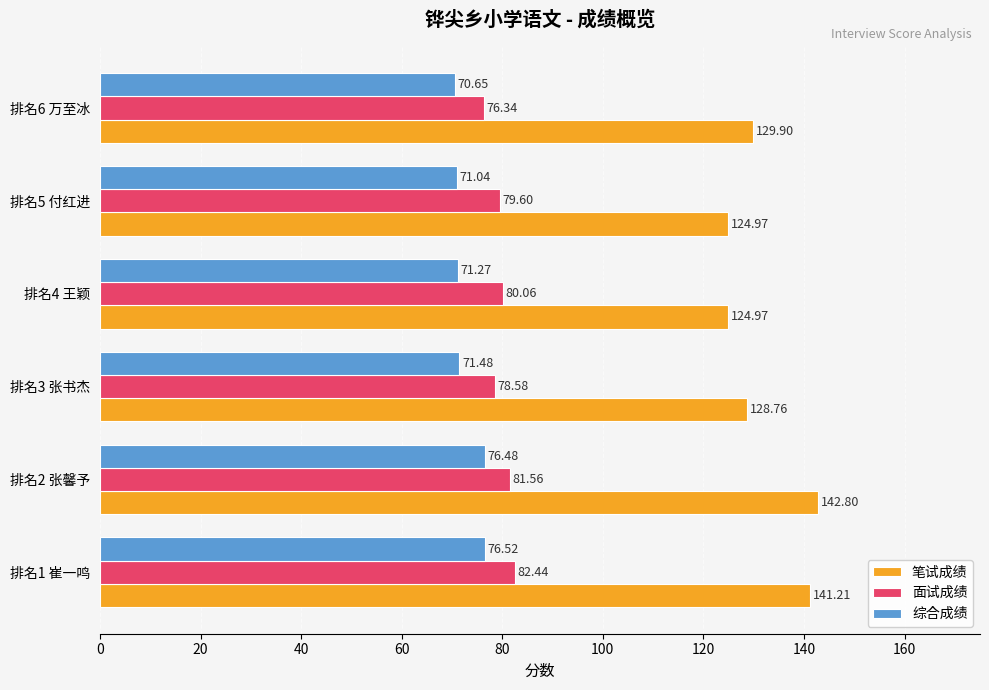

What is the greatest value displayed?

142.8